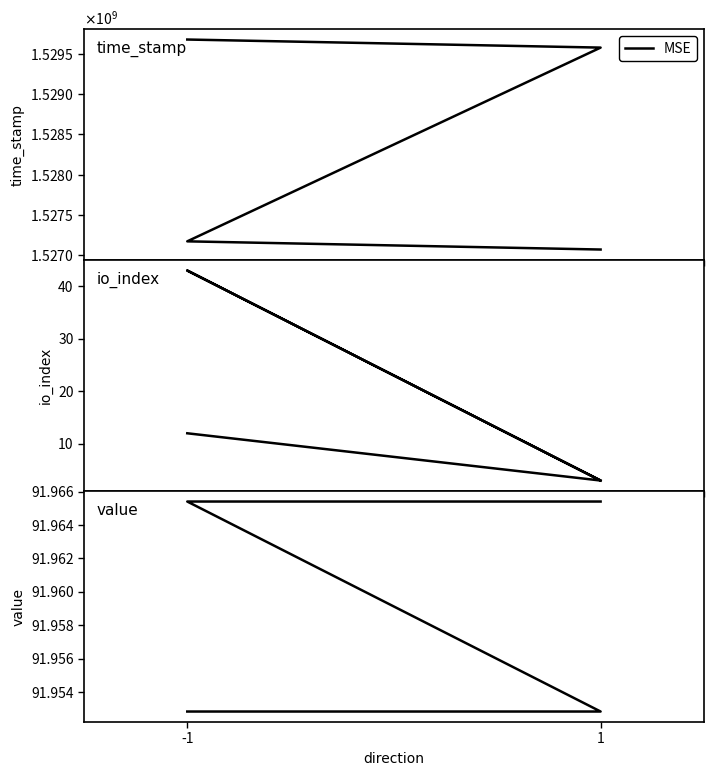

Which category has the highest value across all series?

-1